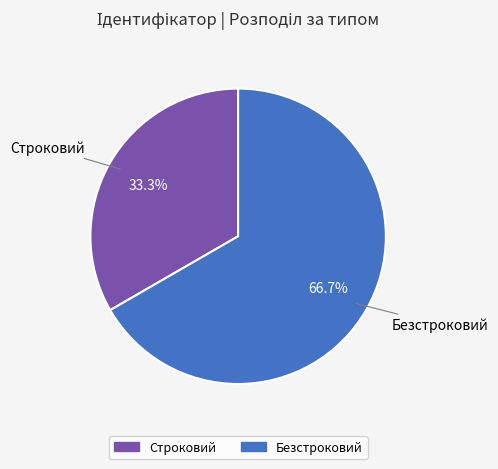

Combined, what portion of the pie is Строковий and Безстроковий?

100.0%